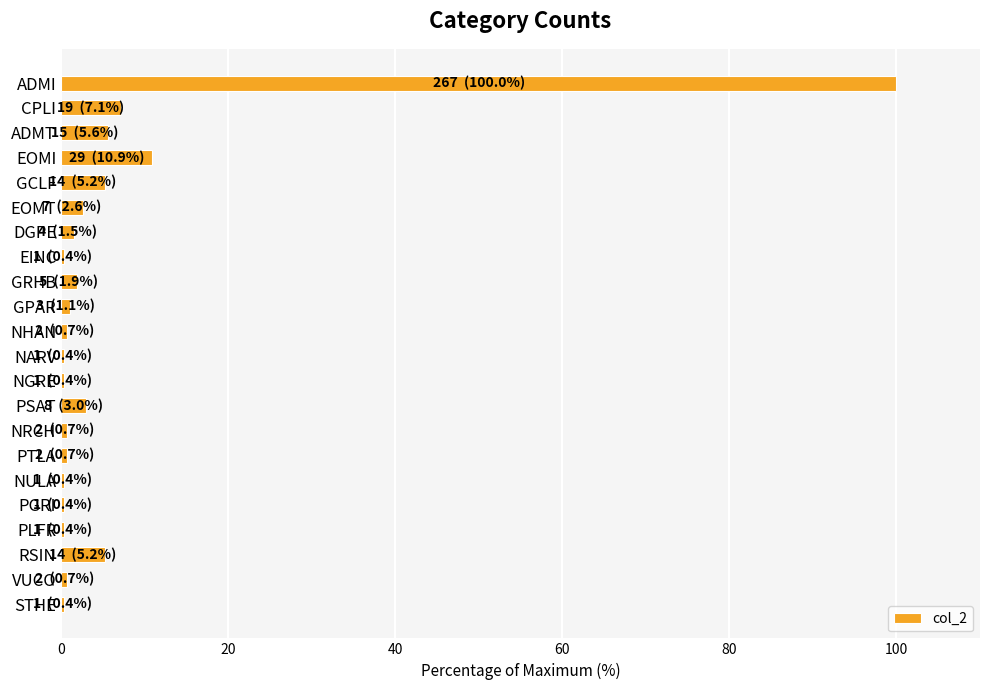

The value at PSAT is 3.0. True or false?

True